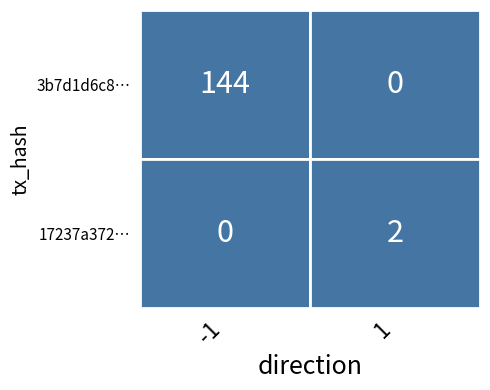

How many values in the 17237a3729820bfbfbaa9746462d613e1f5f066 series are below 2?

1